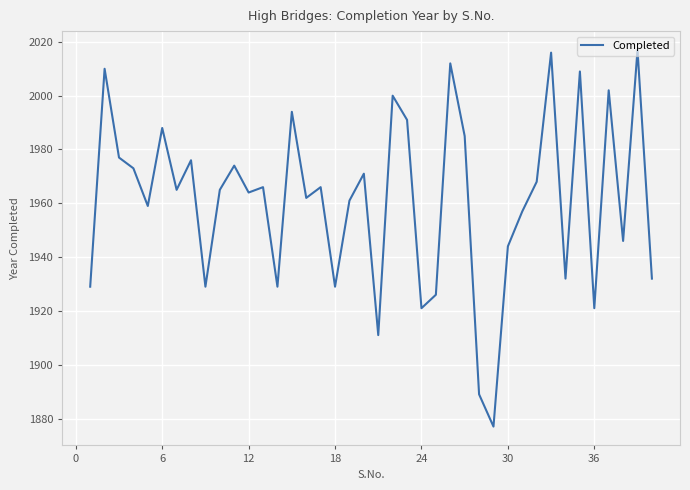

Reading left to right, extract all data points from this chart.

1929	2010	1977	1973	1959	1988	1965	1976	1929	1965	1974	1964	1966	1929	1994	1962	1966	1929	1961	1971	1911	2000	1991	1921	1926	2012	1985	1889	1877	1944	1957	1968	2016	1932	2009	1921	2002	1946	2017	1932